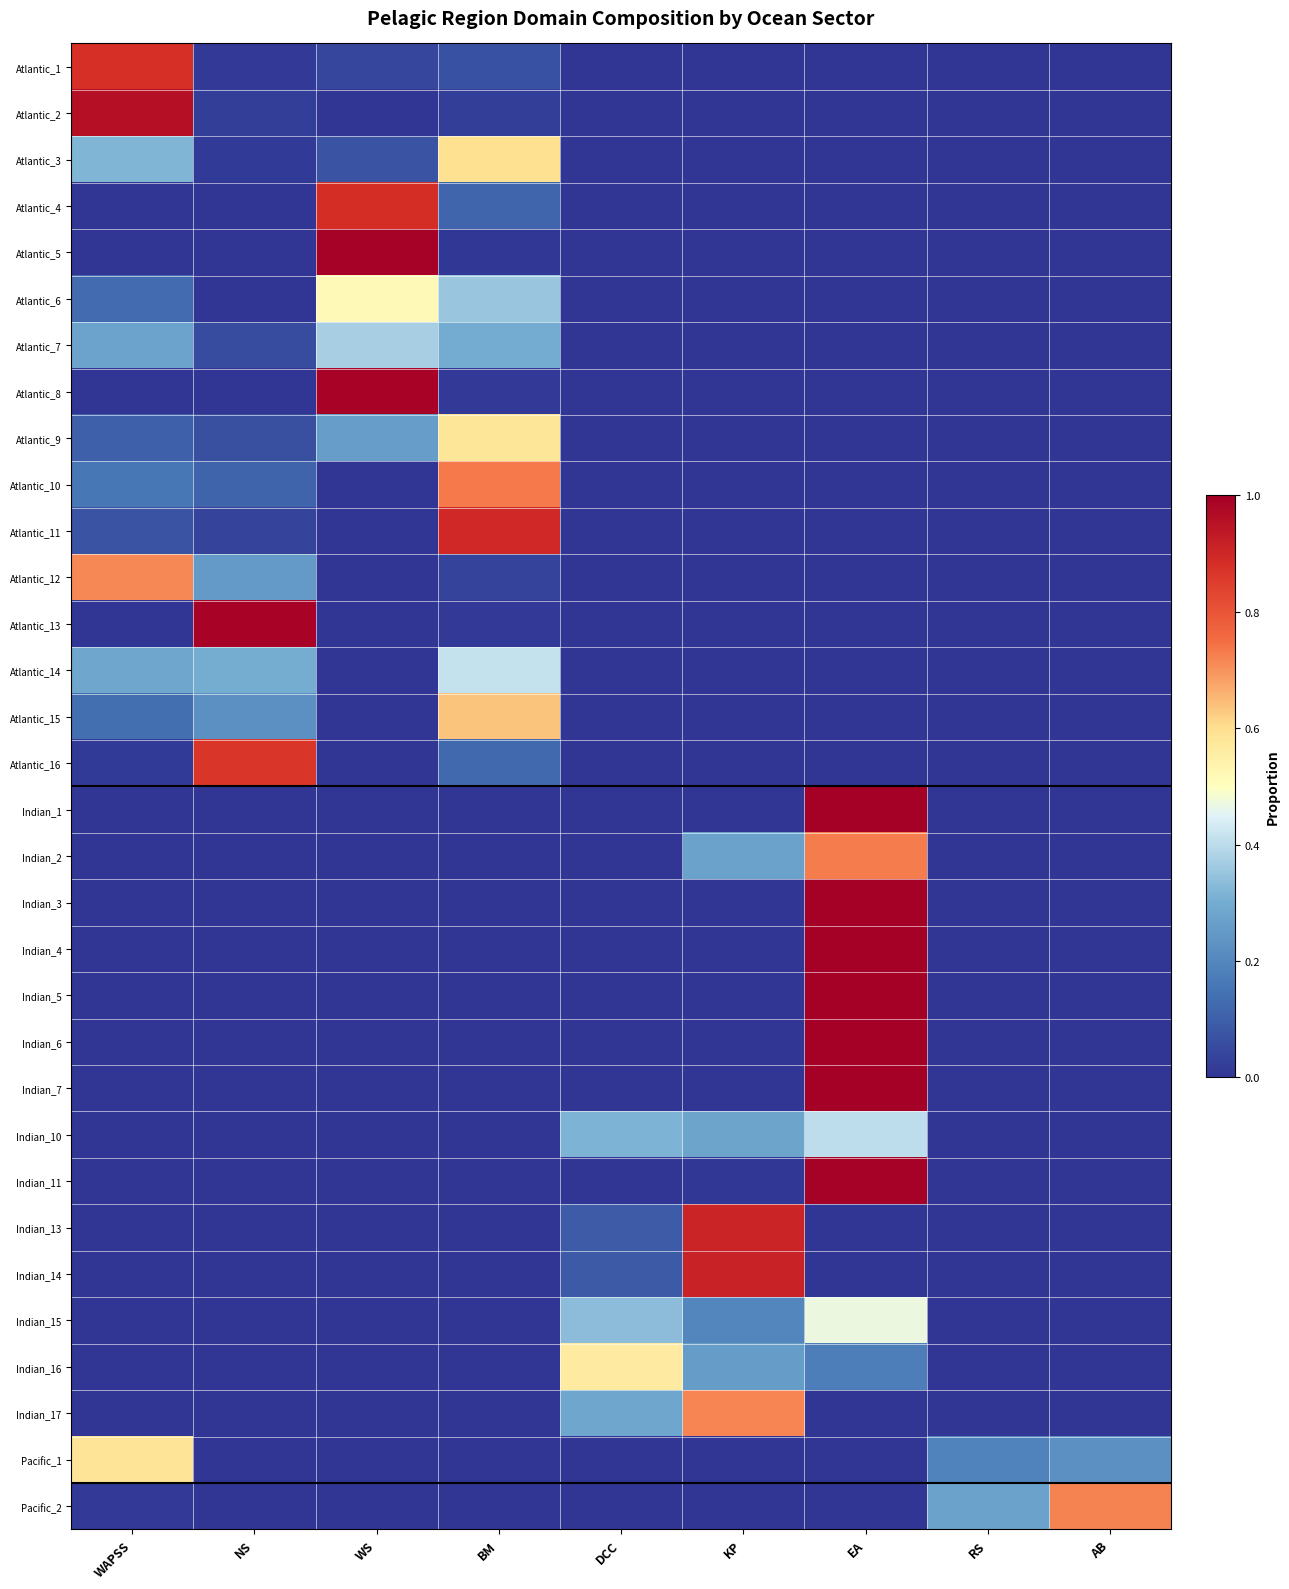

Rank the series by their maximum value, from lowest to highest.

Atlantic_7, Indian_10, Atlantic_14, Indian_15, Atlantic_6, Indian_16, Atlantic_9, Pacific_1, Atlantic_3, Atlantic_15, Atlantic_12, Indian_17, Pacific_2, Indian_2, Atlantic_10, Atlantic_16, Atlantic_1, Atlantic_4, Atlantic_11, Indian_13, Indian_14, Atlantic_2, Atlantic_13, Atlantic_8, Indian_11, Atlantic_5, Indian_1, Indian_3, Indian_4, Indian_5, Indian_6, Indian_7